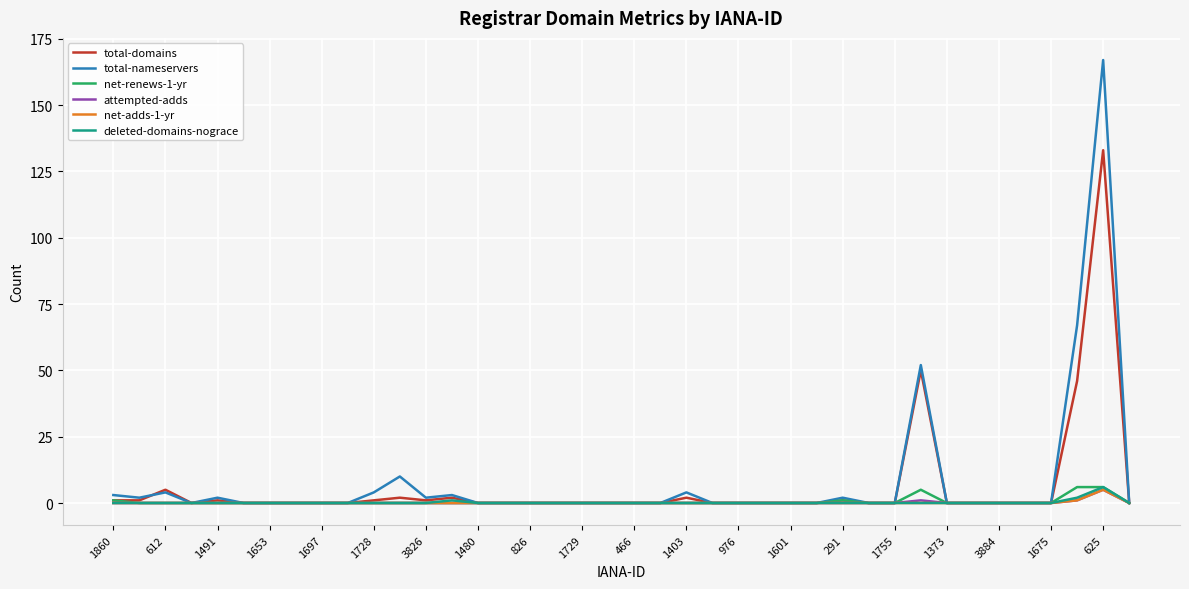

Which series has the largest total across all categories?

total-nameservers